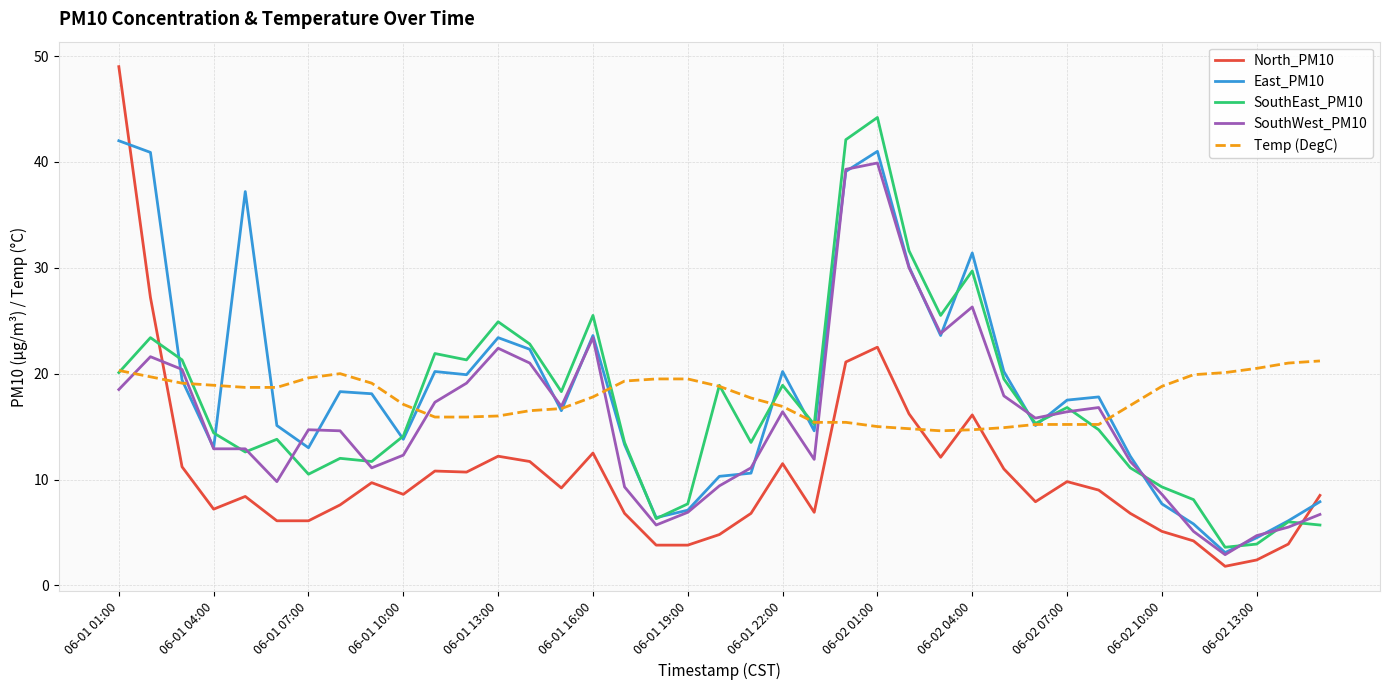

What is the highest value of the East_PM10 series?

42.0